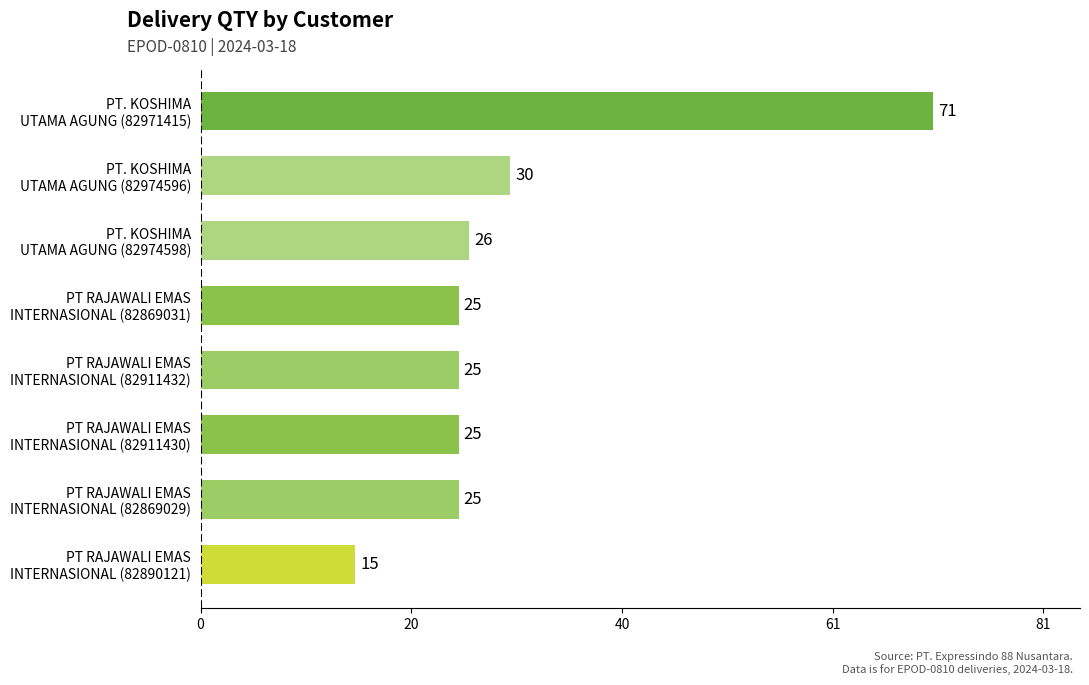

What is the sum of all values?

242